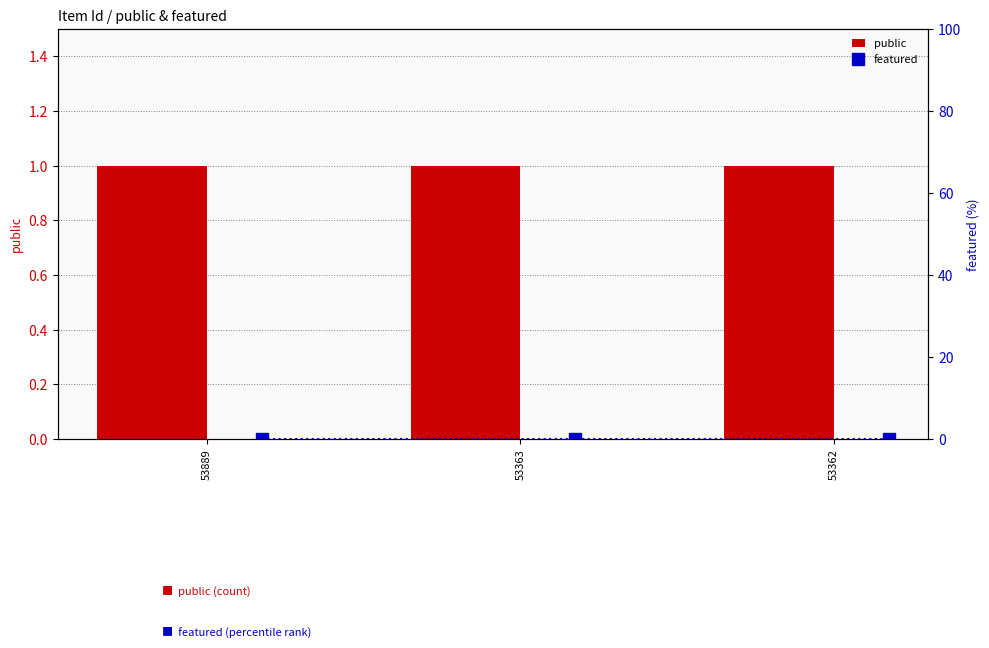

List the series in order of their peak value, lowest first.

featured, public